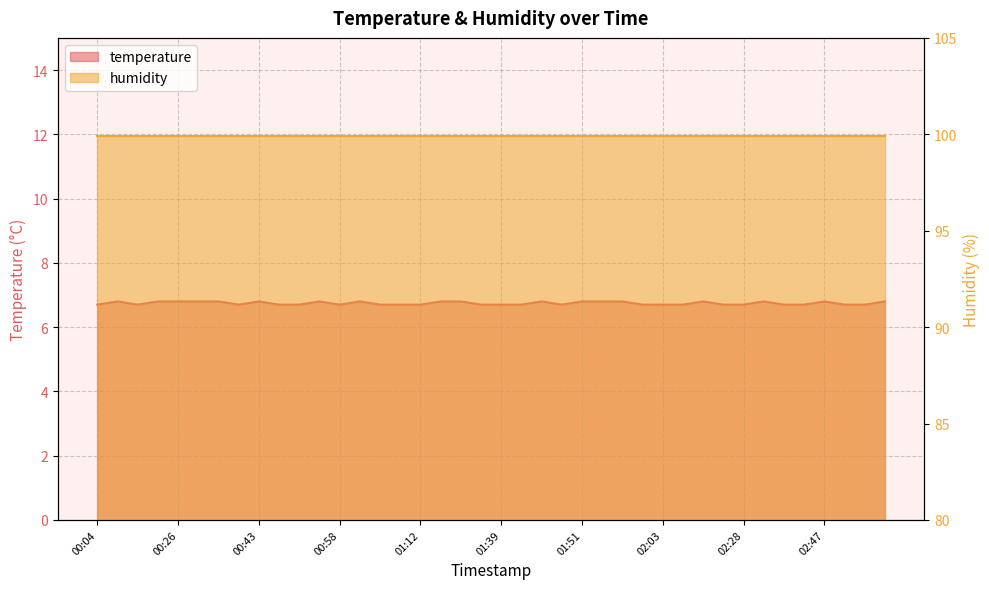

What is the label of the 33rd point from the left?

02:28